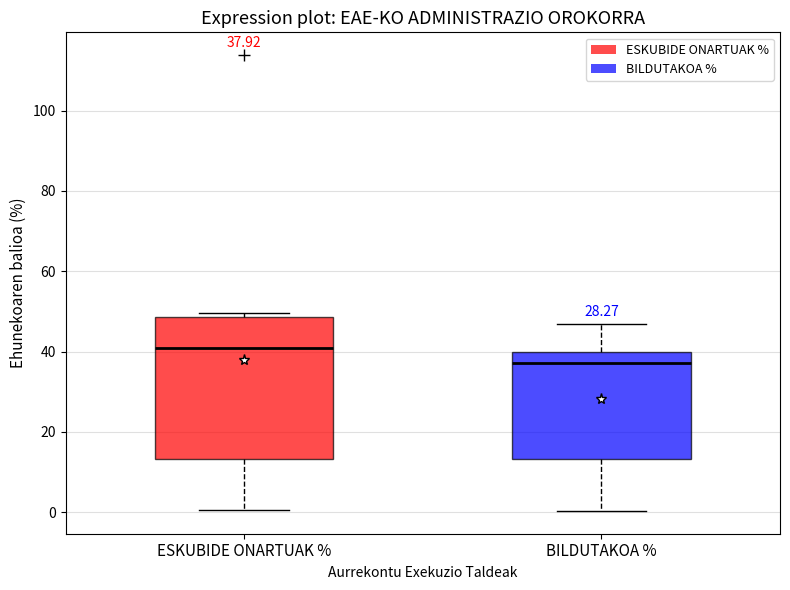

Which box is the tallest, from its lower edge to its upper edge?

ESKUBIDE ONARTUAK %